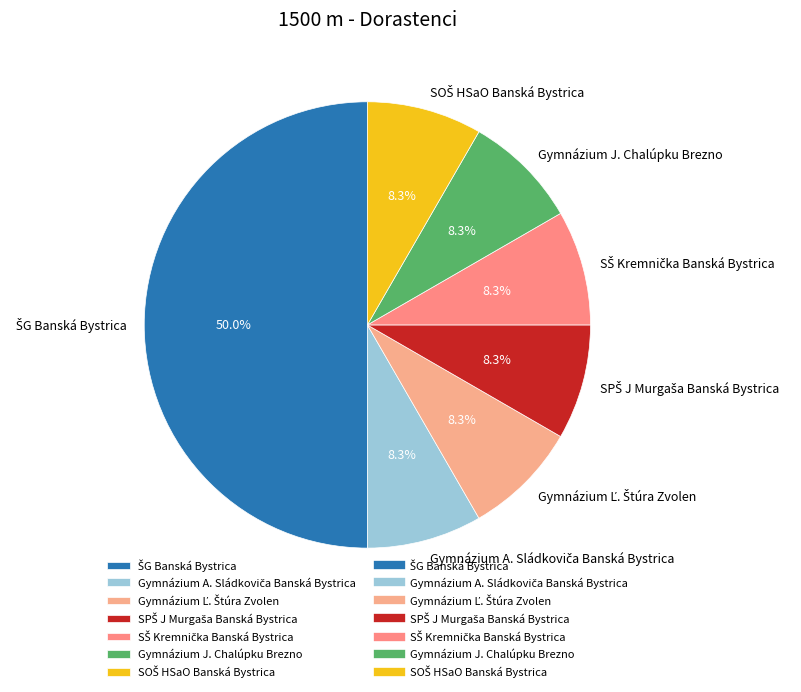

Is Gymnázium J. Chalúpku Brezno the majority of the pie?

No